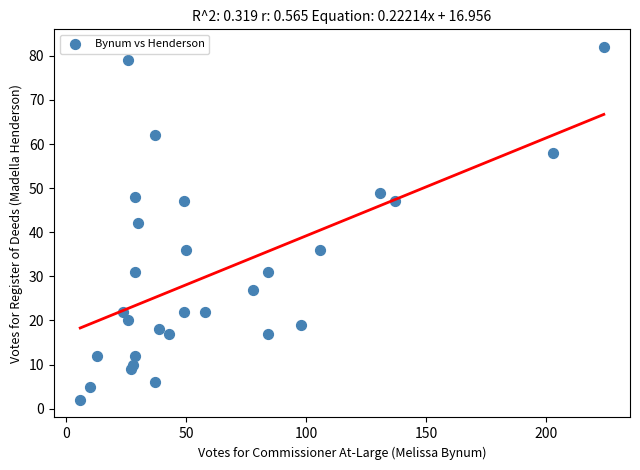

What is the range of X values (max minus min)?

218